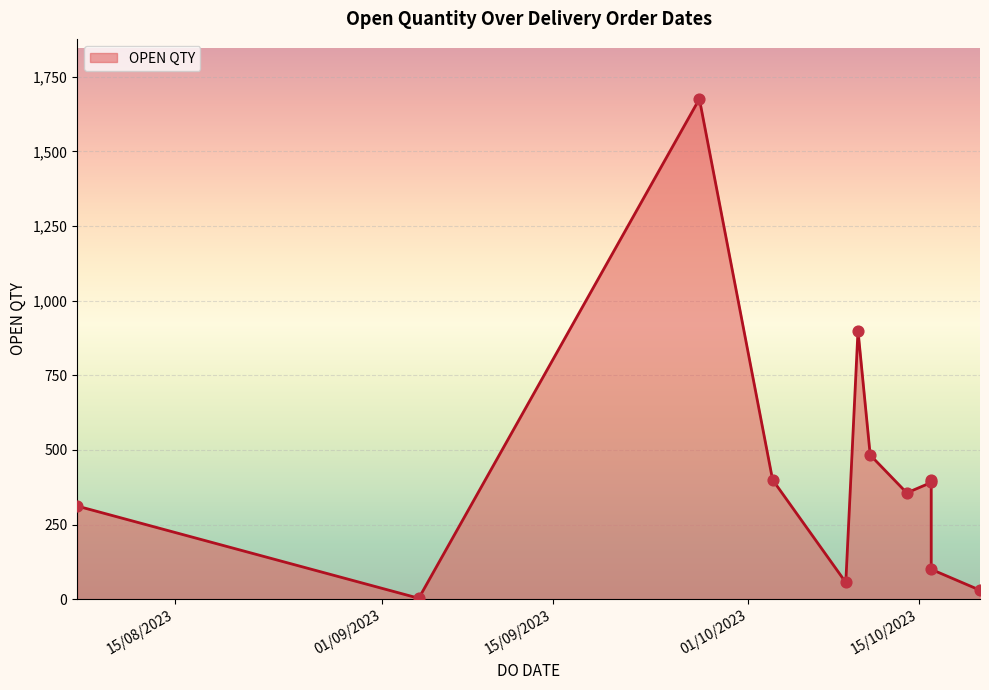

Which has a higher value, 11/10/2023 or 07/08/2023?

11/10/2023